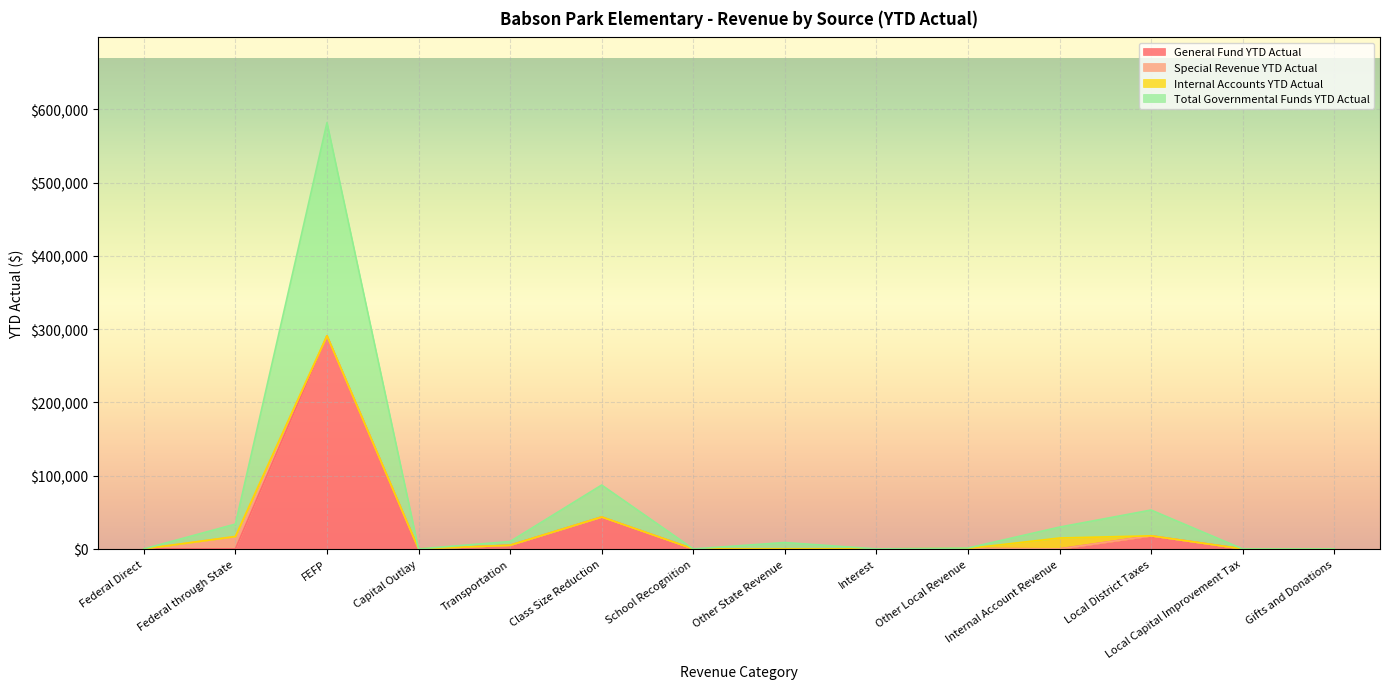

True or false: General Fund YTD Actual has a value of 124259.4 at Interest.

False